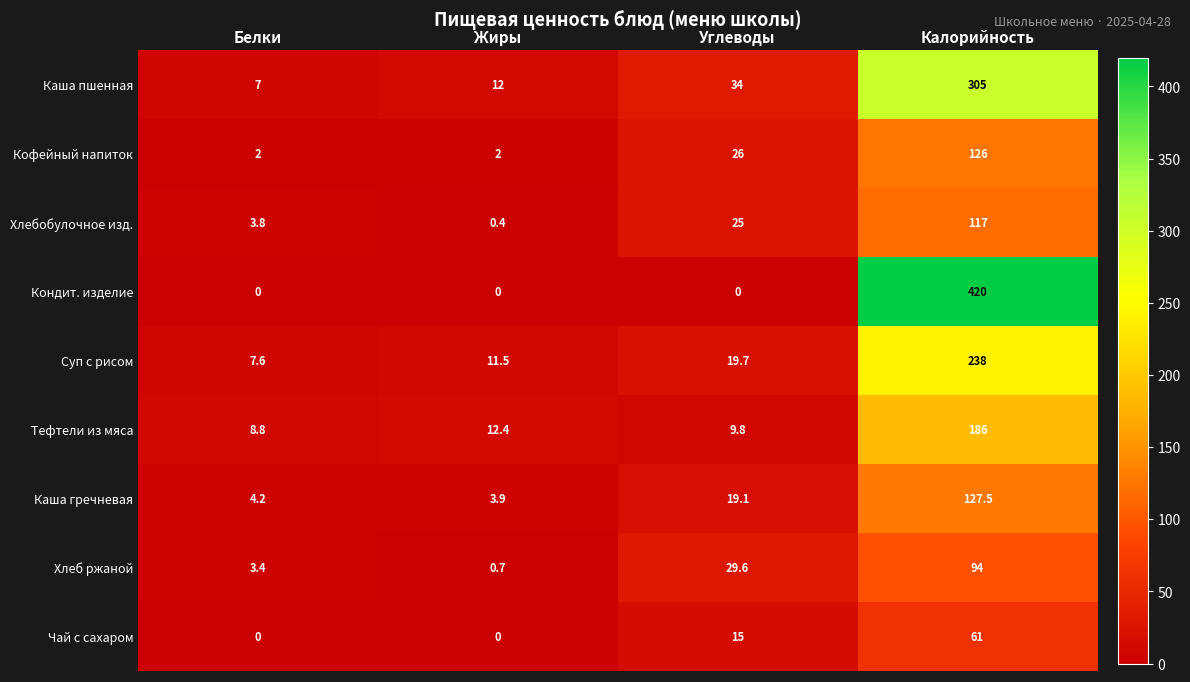

What is the sum of the Суп с рисом values at Белки and Калорийность?

245.6